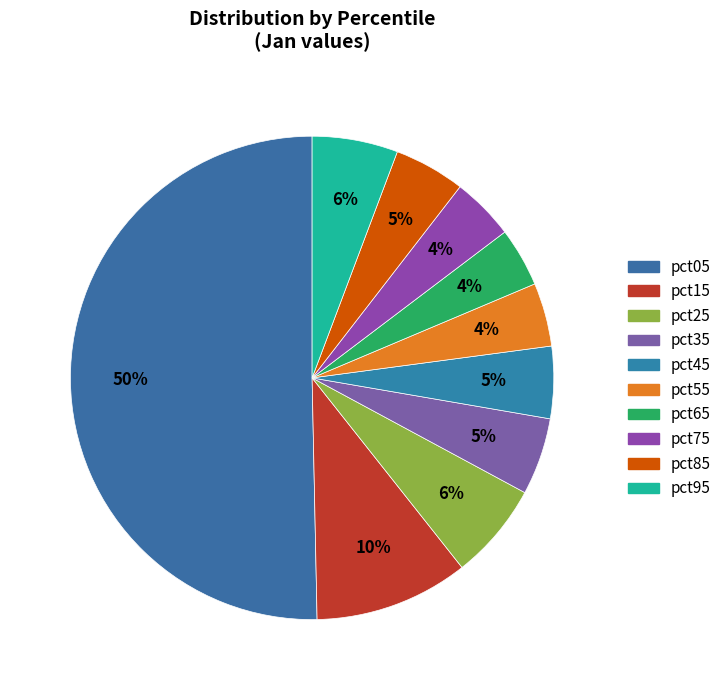

How many segments does this pie chart have?

10